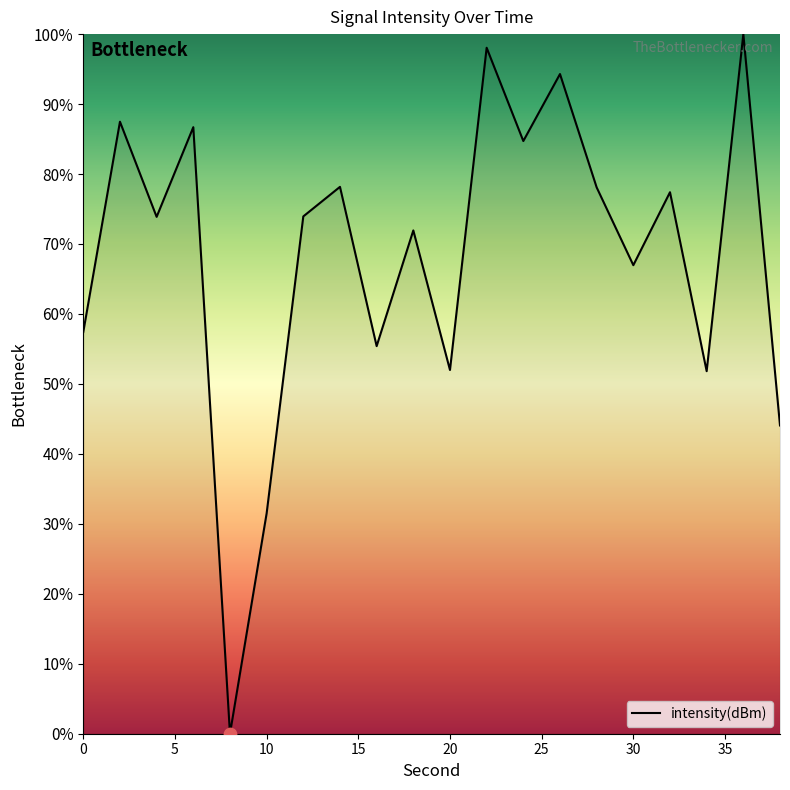

What is the greatest value displayed?

100.0